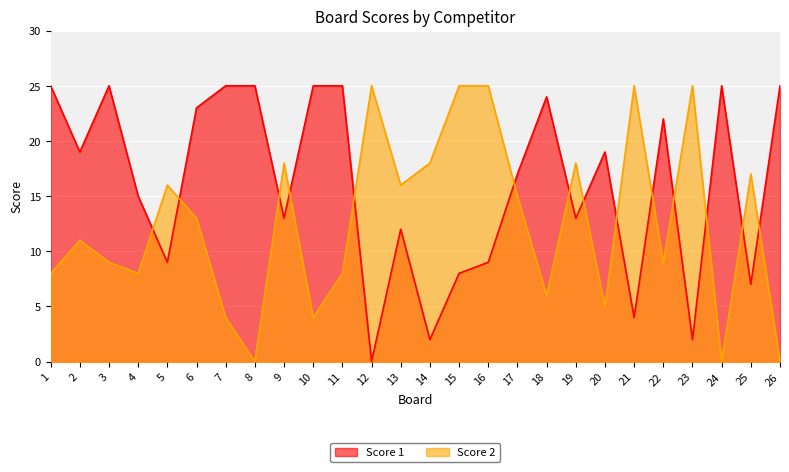

What is the sum of the Score 1 values at 2 and 9?

32